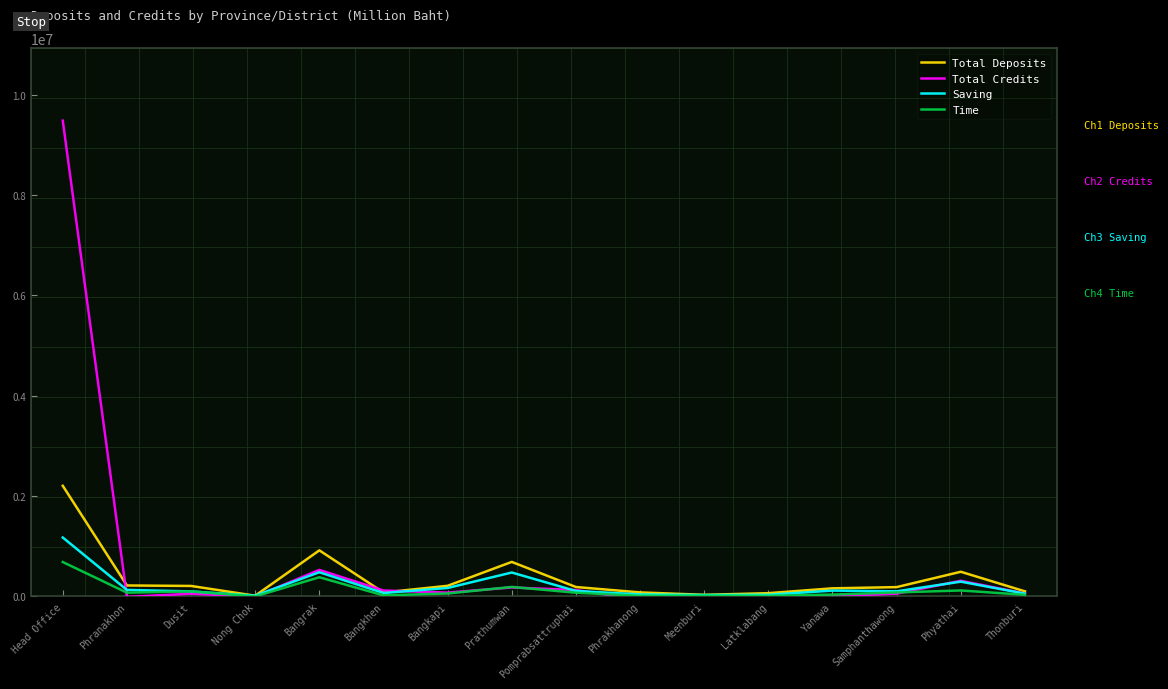

At Meenburi, list the series in order from smallest to largest.

Total Credits, Time, Saving, Total Deposits